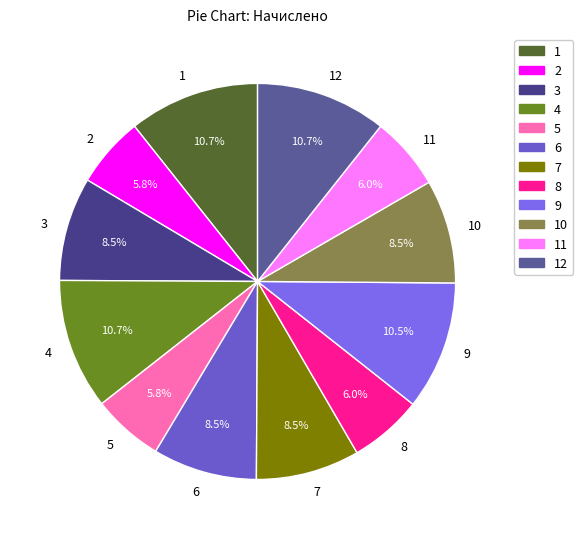

What percentage is the 11 slice, to the nearest percent?

6%